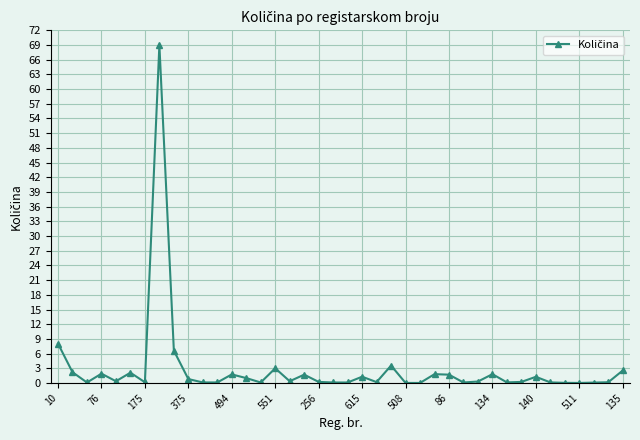

What is the sum of all values?

115.1